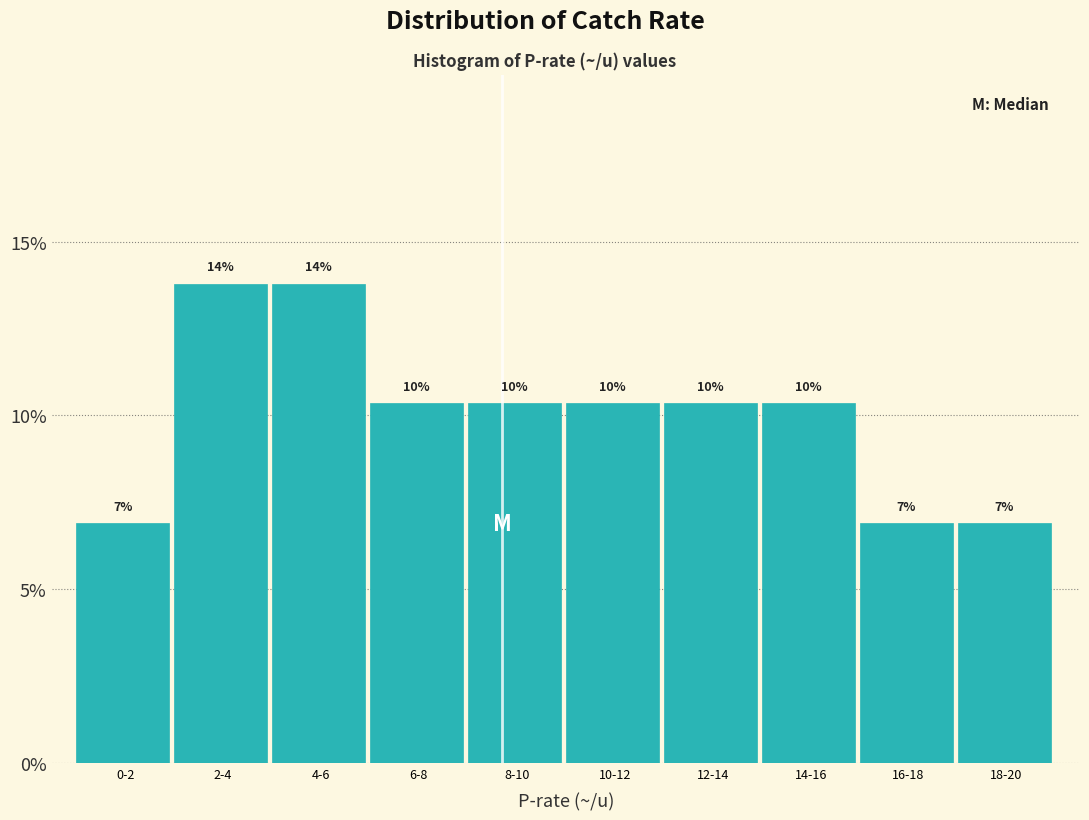

Does the chart contain any negative values?

No